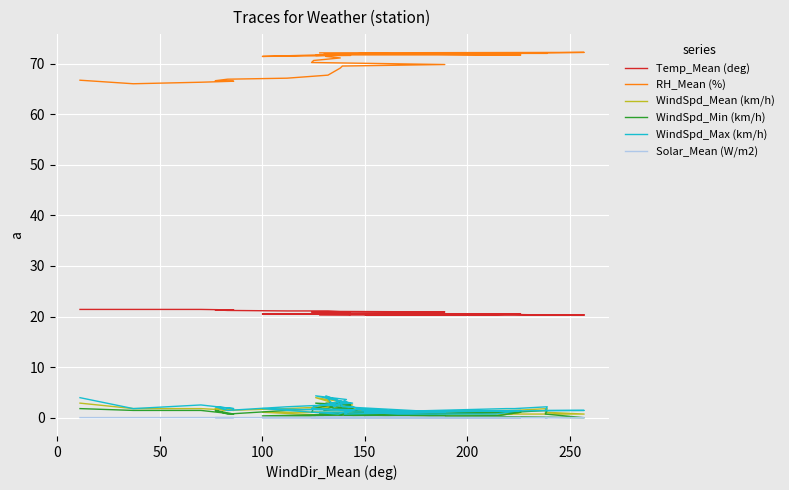

How many interior local valleys does the Temp_Mean (deg) series have?

1